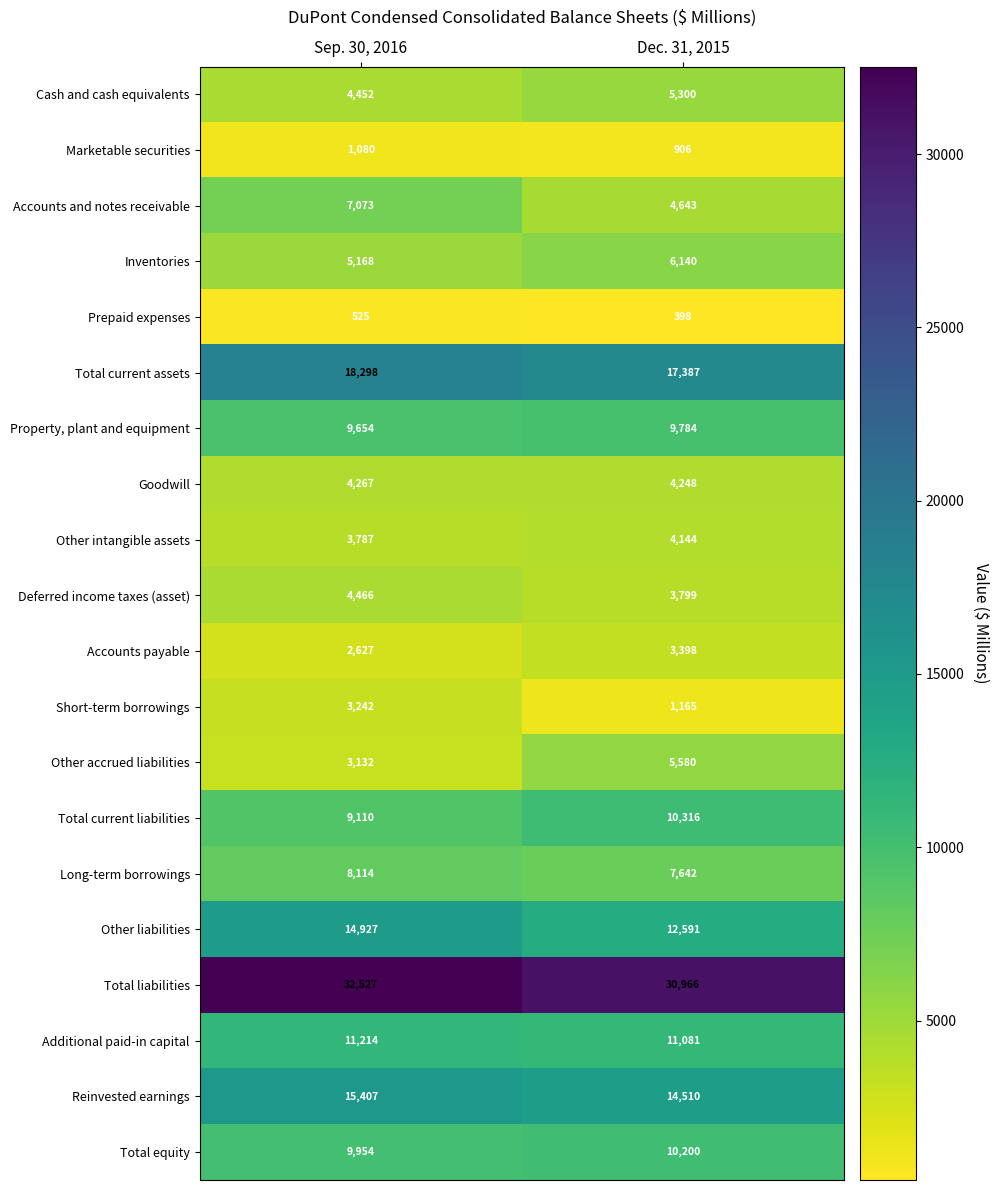

The Inventories series shows 1635 at Dec. 31, 2015. True or false?

False